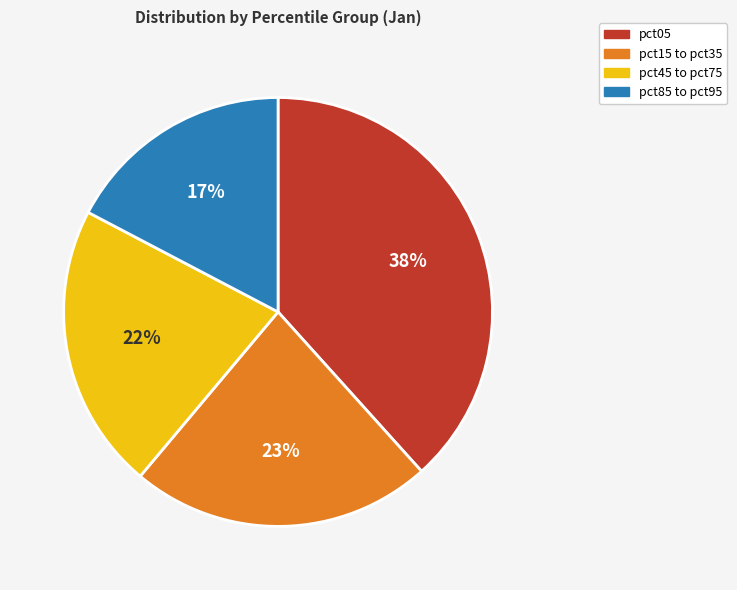

To the nearest percent, what is the average slice percentage?

25%